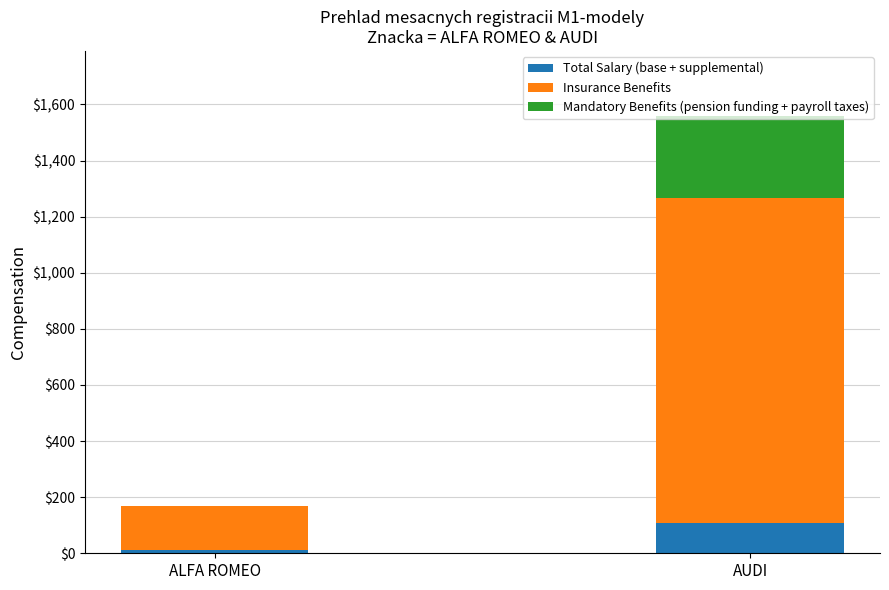

What is the maximum value for Total Salary (base + supplemental)?

108